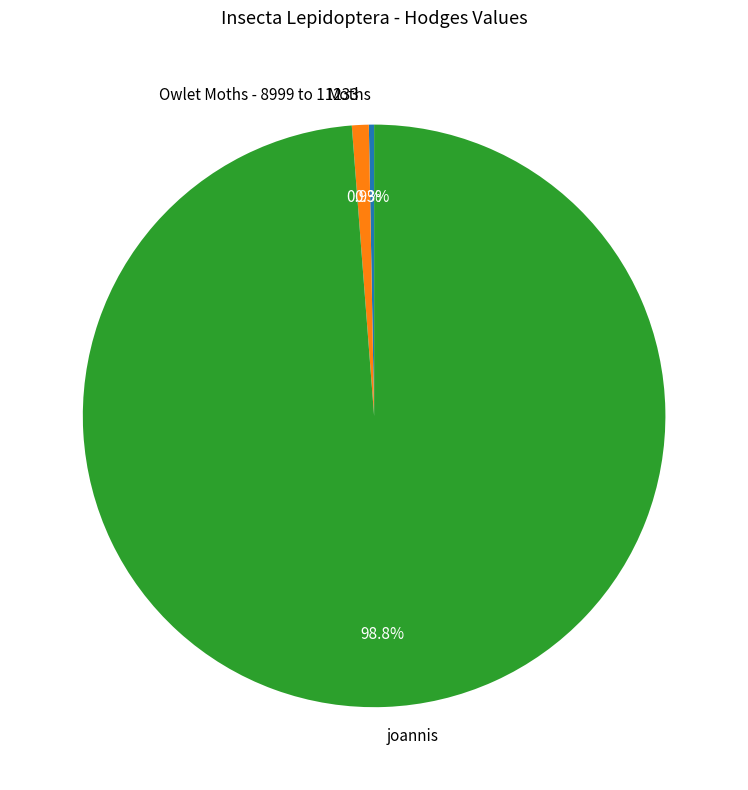

Which has a higher value, joannis or Moths?

joannis